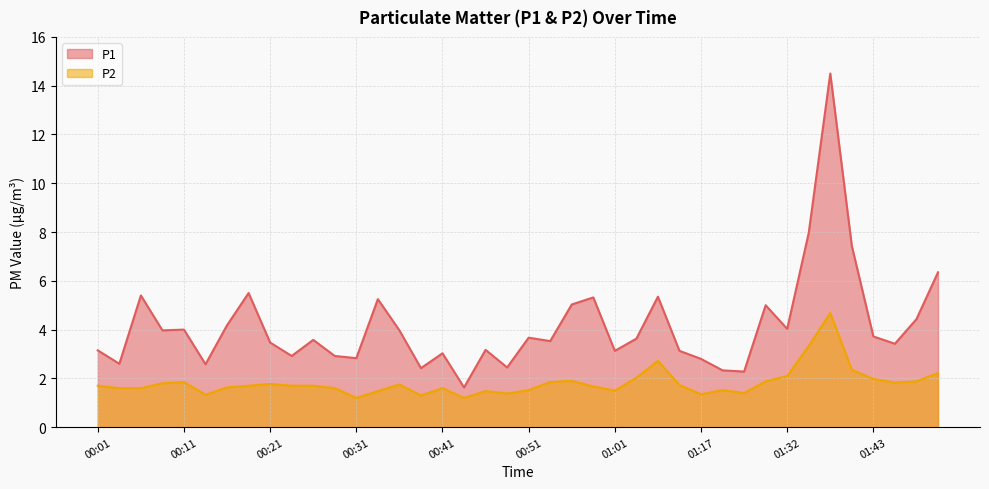

Does the chart display data point markers on the line(s)?

No